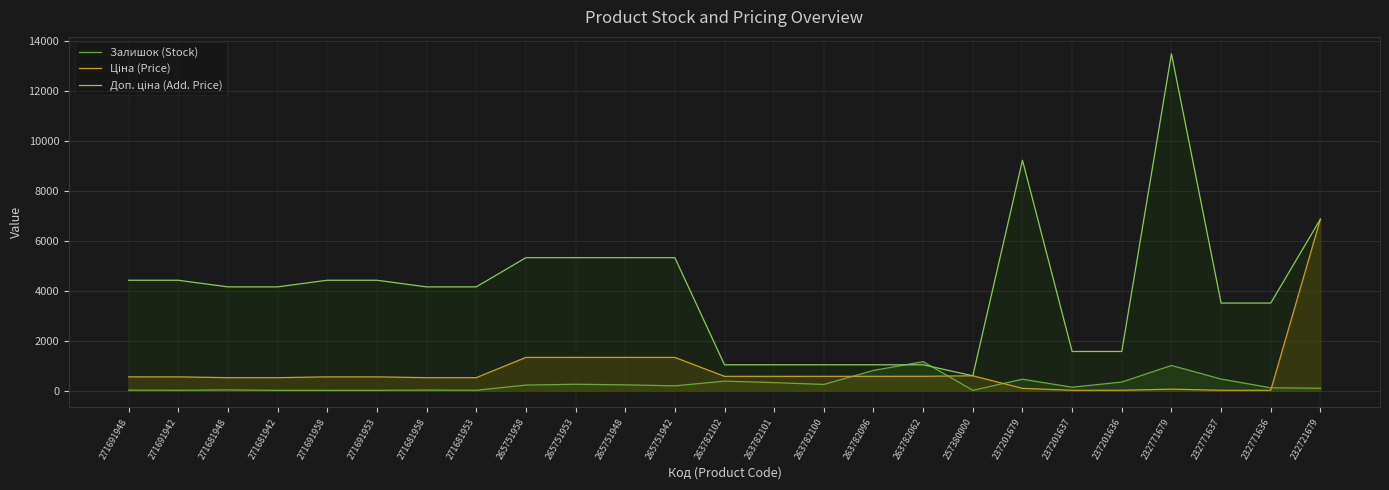

What is the label of the 13th point from the left?

263782102